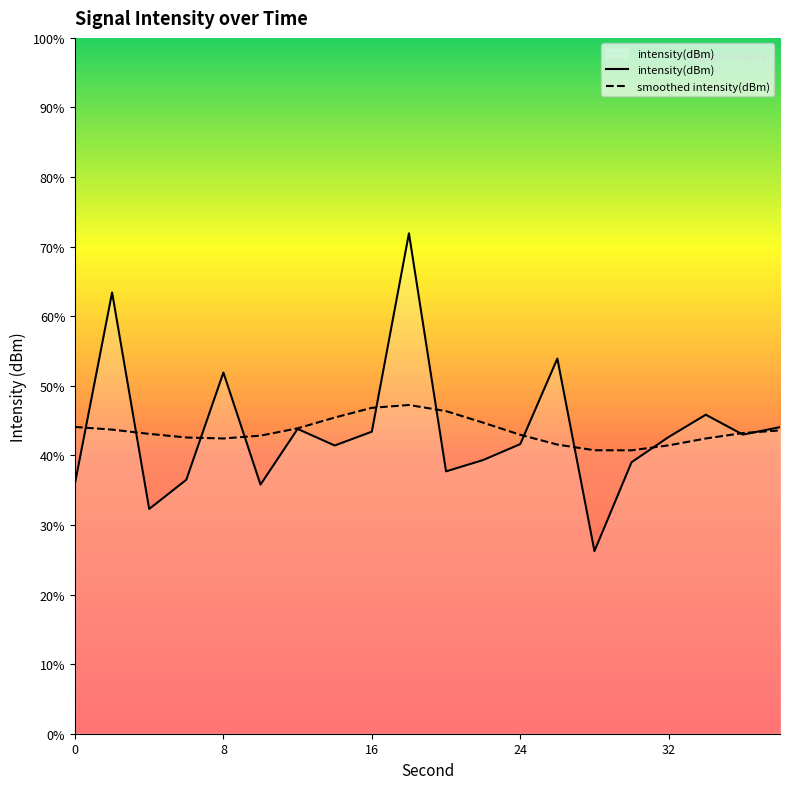

What is the sum of all intensity(dBm) values?

-2626.0